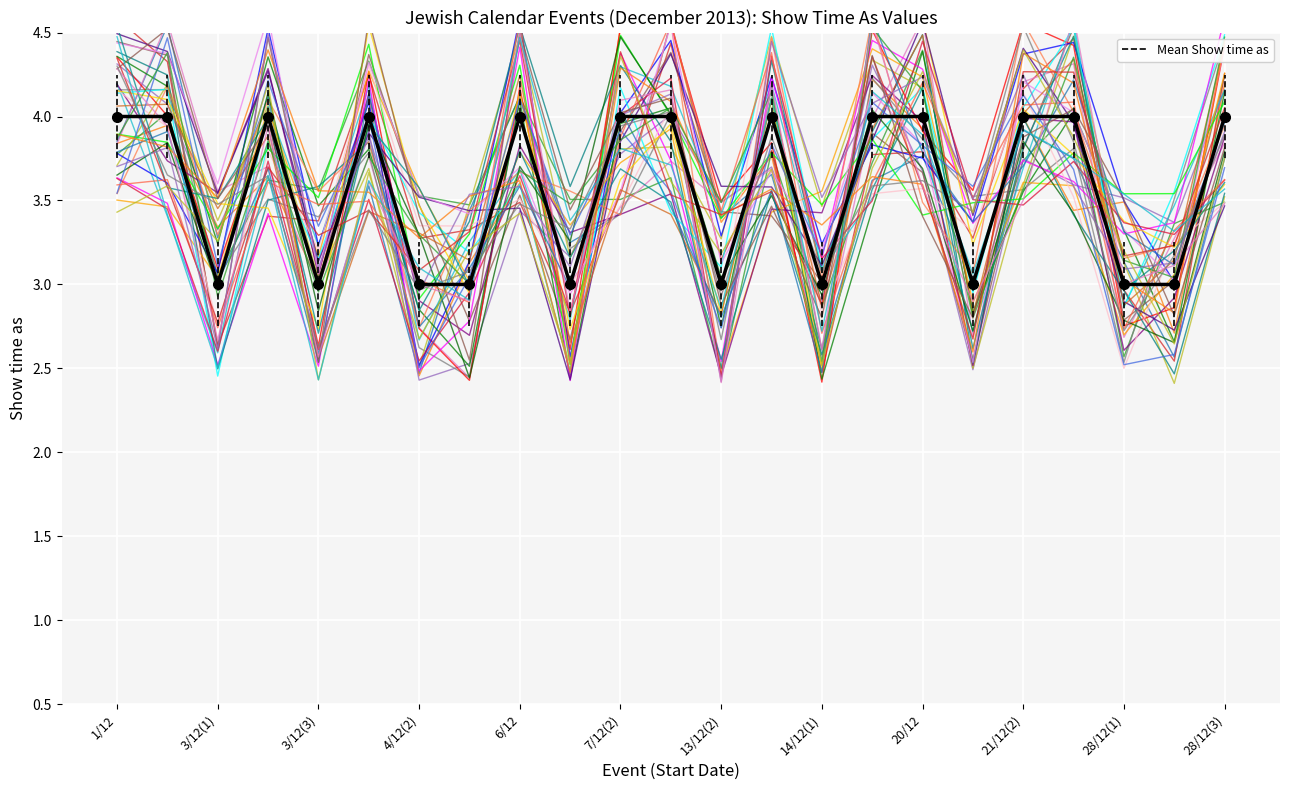

Count the values in the range 3 to 4.

23